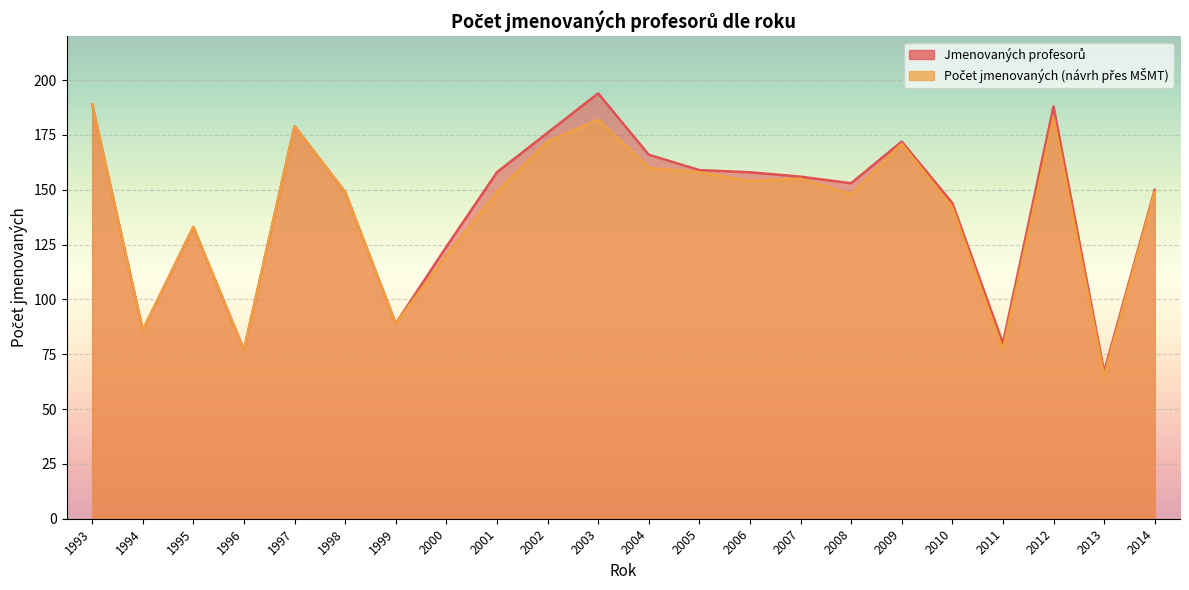

What is the spread (max minus min) of values at 2006?

4